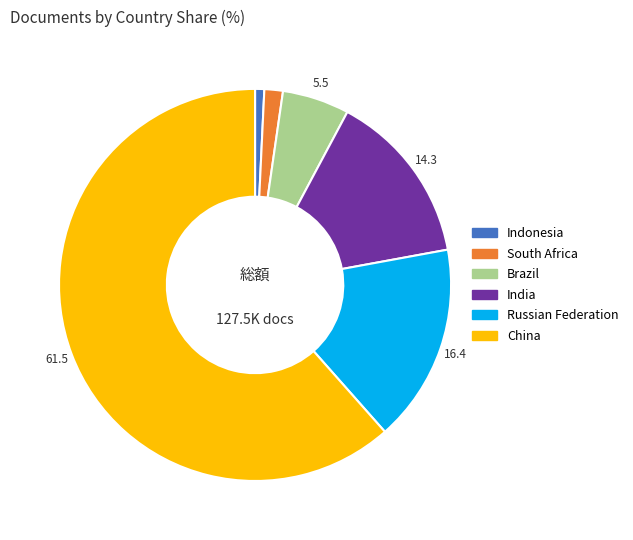

Is it true that Indonesia is 11% of the pie?

False